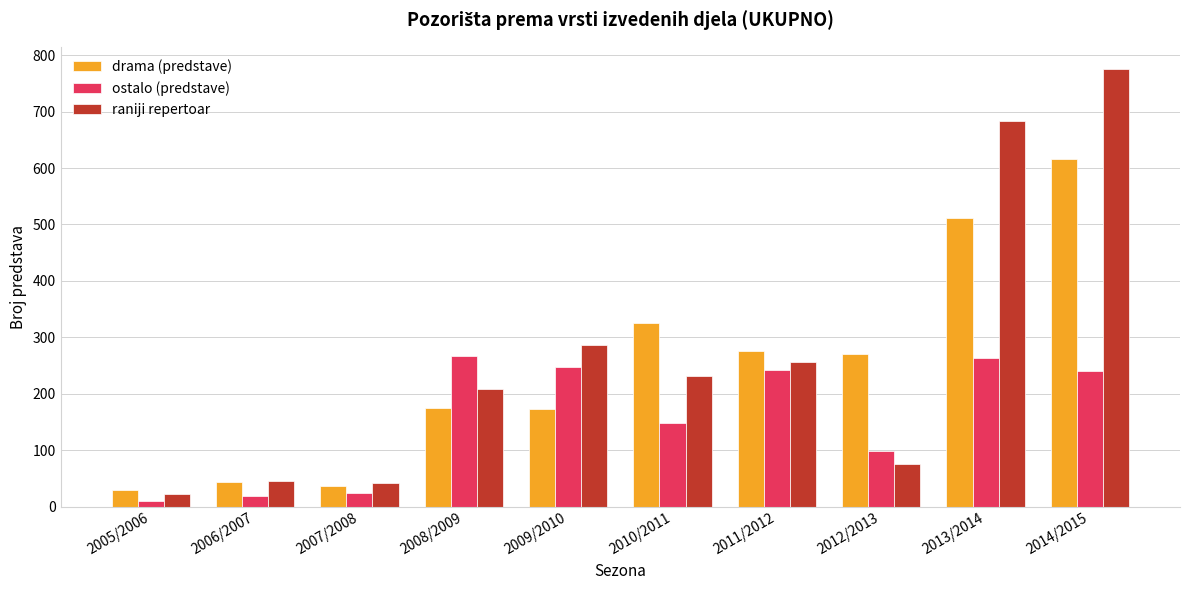

At which label is ostalo (predstave) closest to 138?

2010/2011